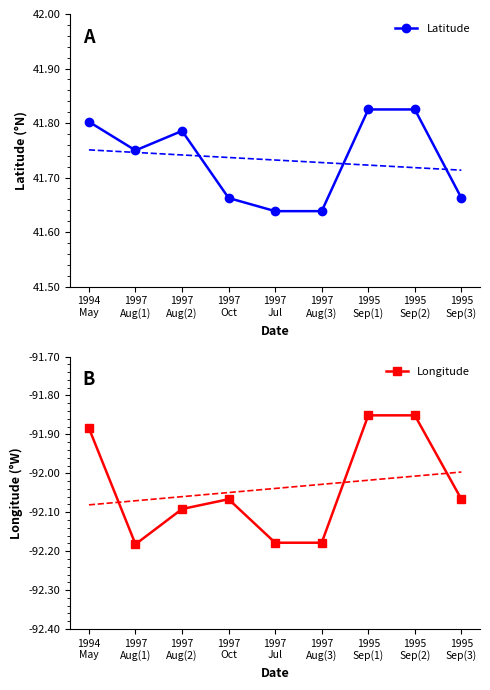

What is the value of the Latitude point at the 6th from the left?

41.6